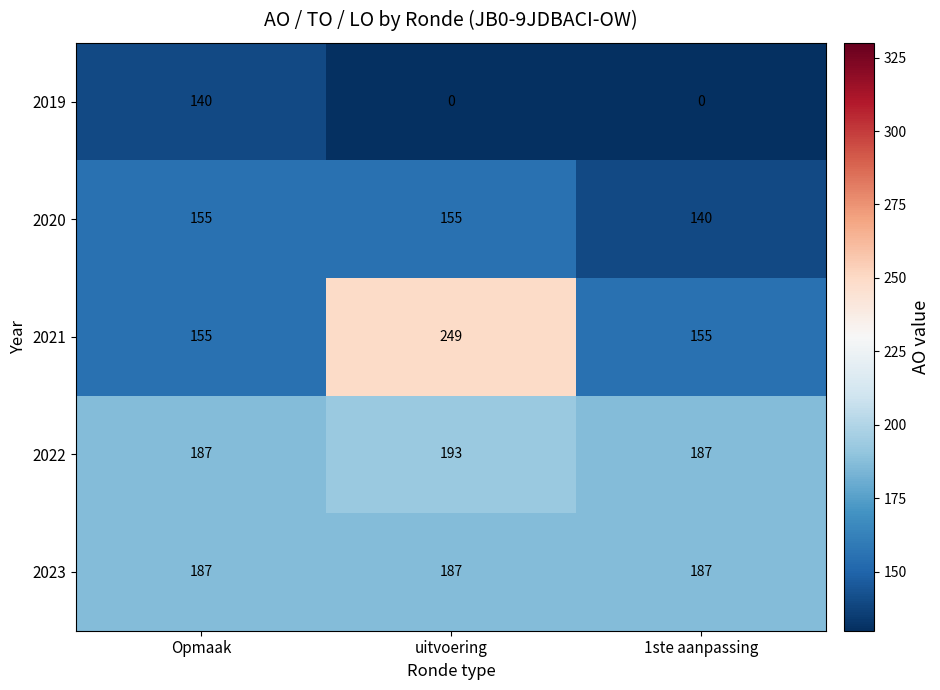

What is the highest value of the 2019 series?

140